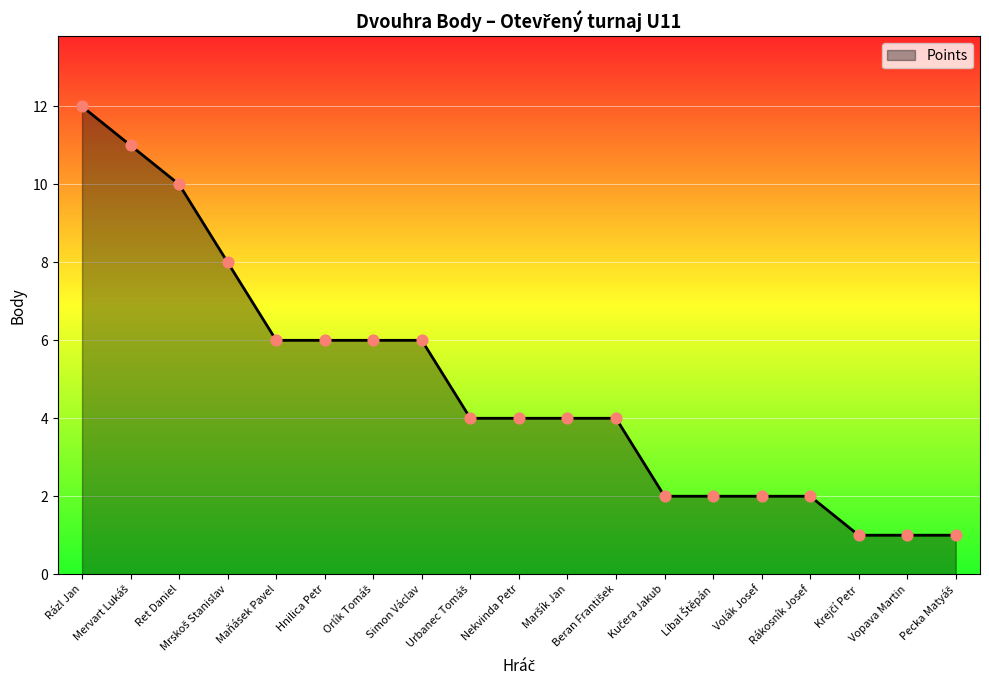

Approximately how many times larger is the value at Volák Josef compared to Rákosník Josef?

1.0